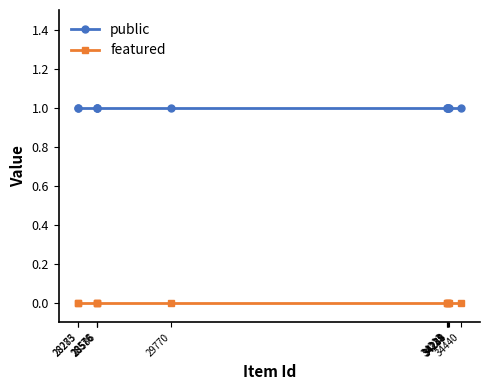

Reading left to right, transcribe all the data shown in this chart.

public: 28275=1	28283=1	28576=1	28578=1	28586=1	29770=1	34213=1	34225=1	34234=1	34239=1	34248=1	34440=1
featured: 28275=0	28283=0	28576=0	28578=0	28586=0	29770=0	34213=0	34225=0	34234=0	34239=0	34248=0	34440=0